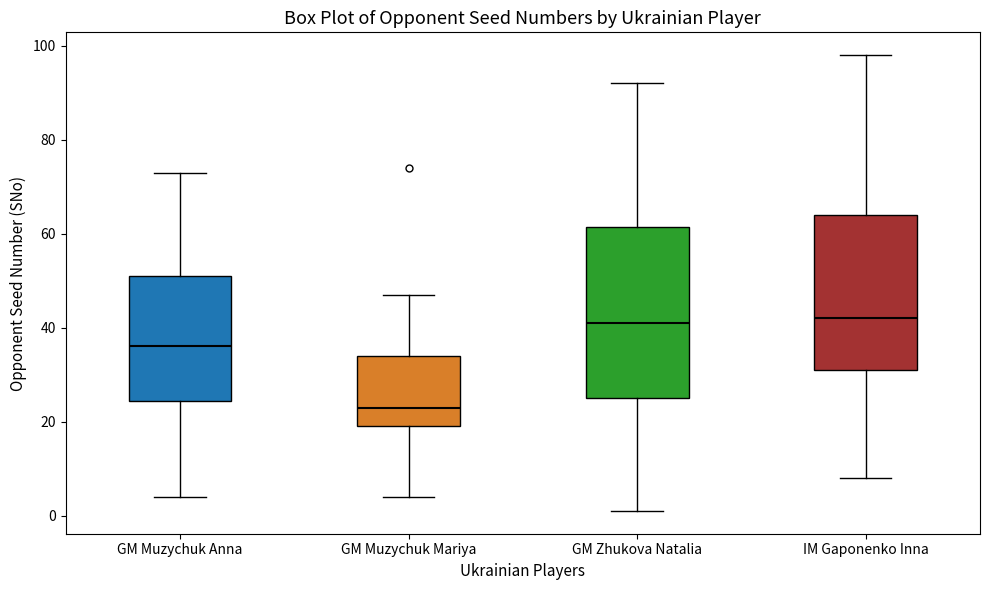

Which box has the lowest median line?

GM Muzychuk Mariya